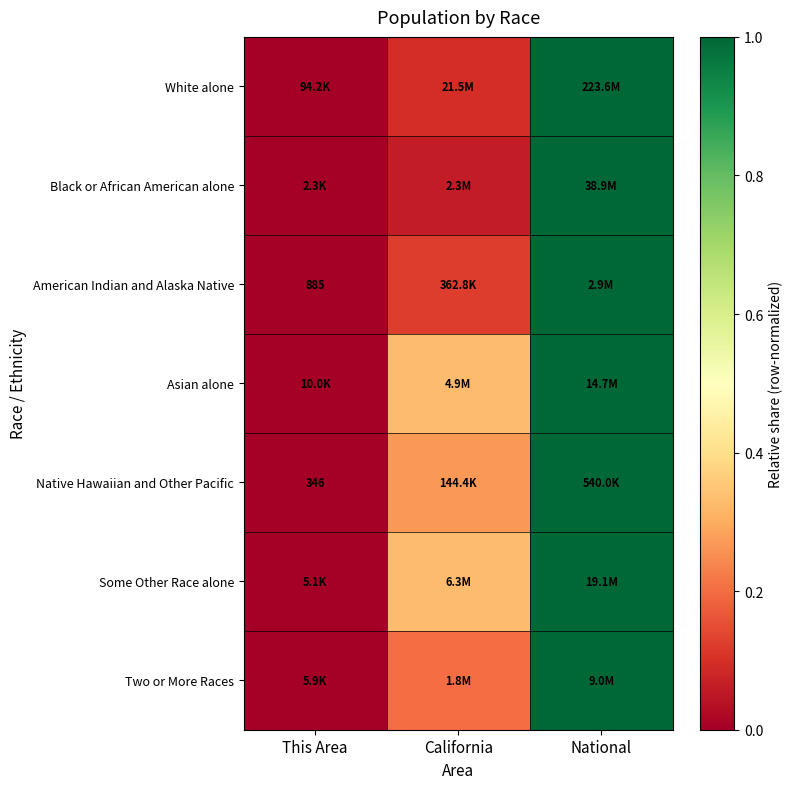

What is the difference between the Two or More Races values at California and This Area?

0.2